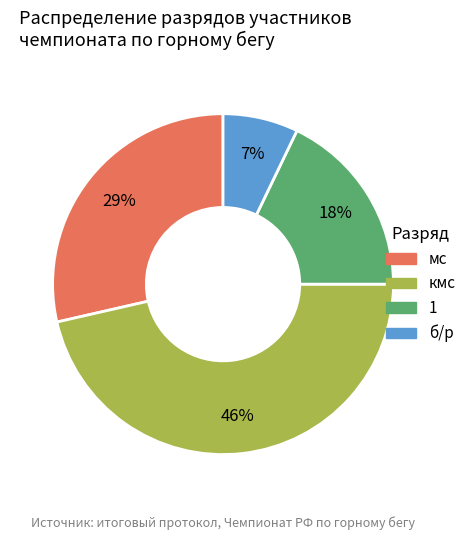

Does any single category account for the majority?

No